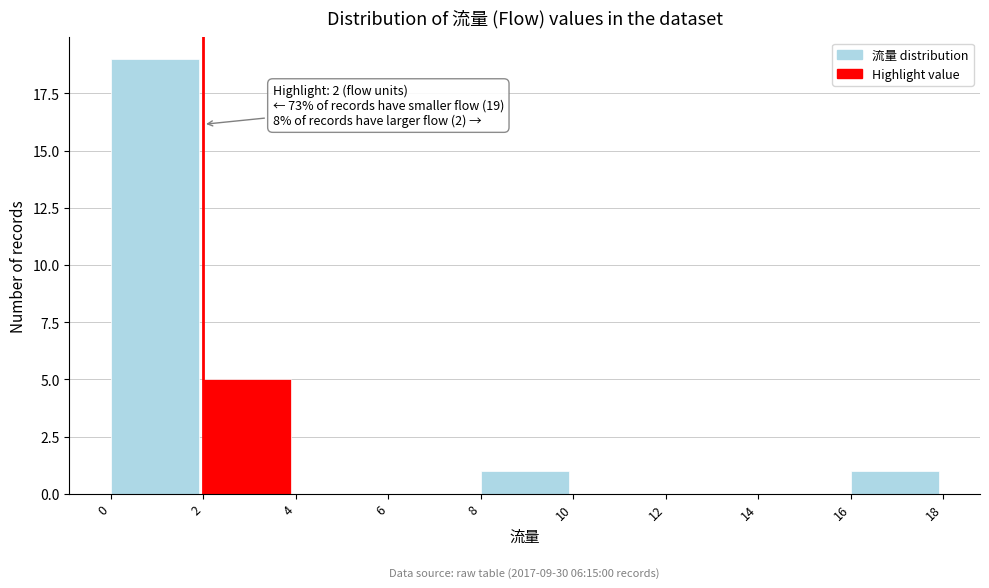

Which range on the x-axis has the tallest bar?

0 to 2